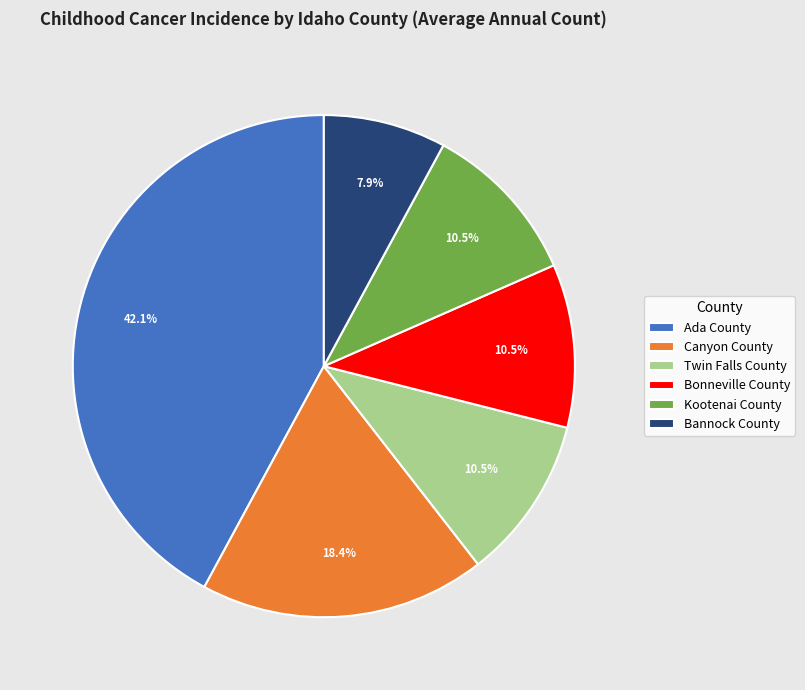

Count the number of slices in the pie.

6